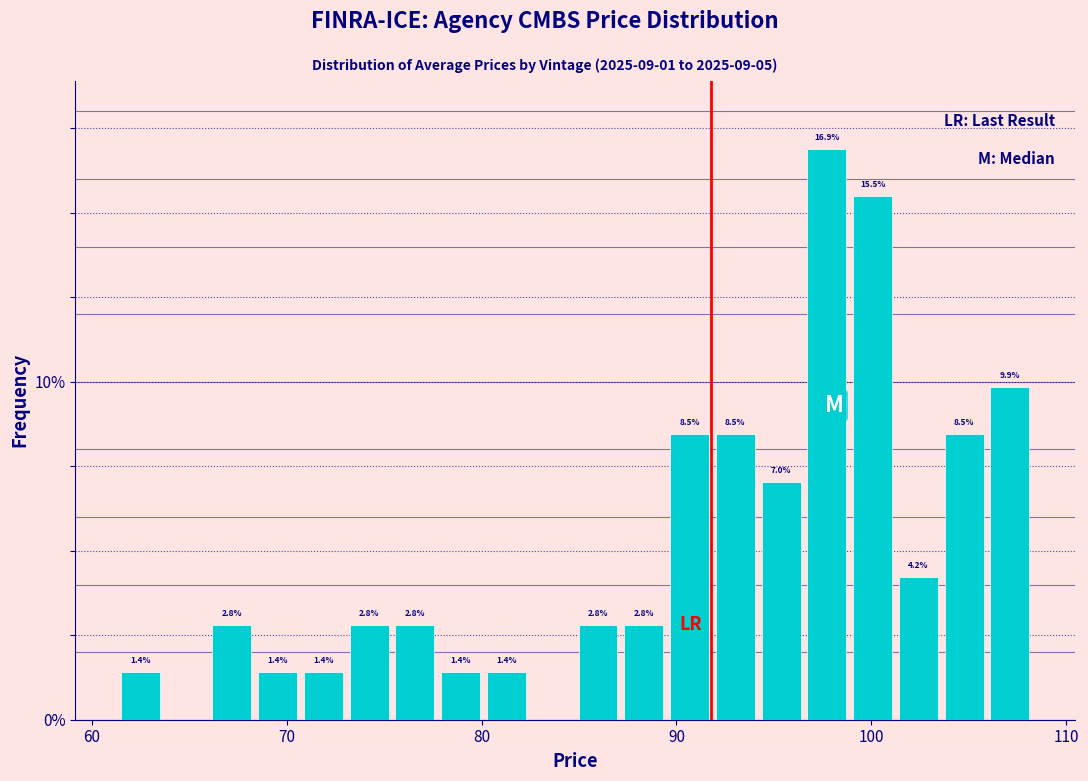

Read against the x-axis, roughly where is the centre of the tallest bar?

98